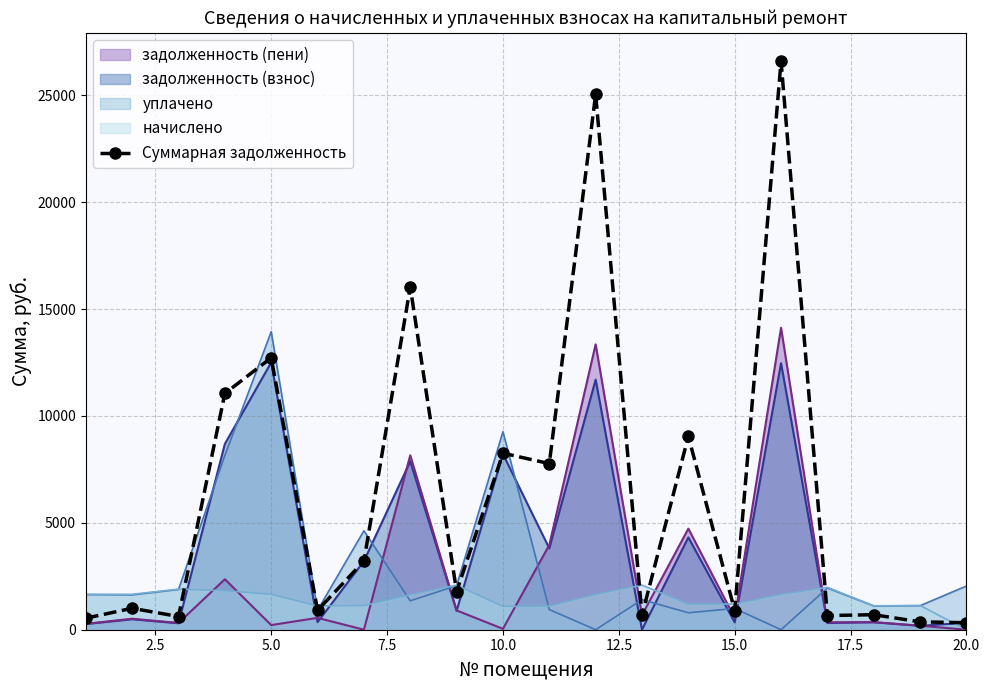

Which series has the largest total across all categories?

Суммарная задолженность